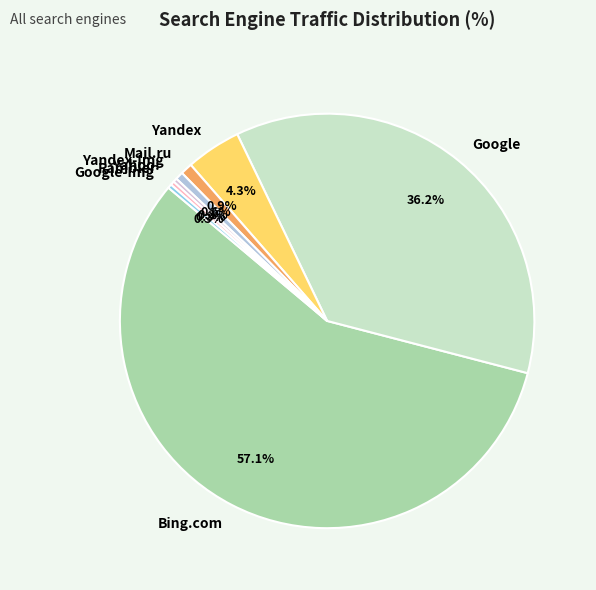

Combined, do Google-Img and Yandex-Img account for over 50%?

No